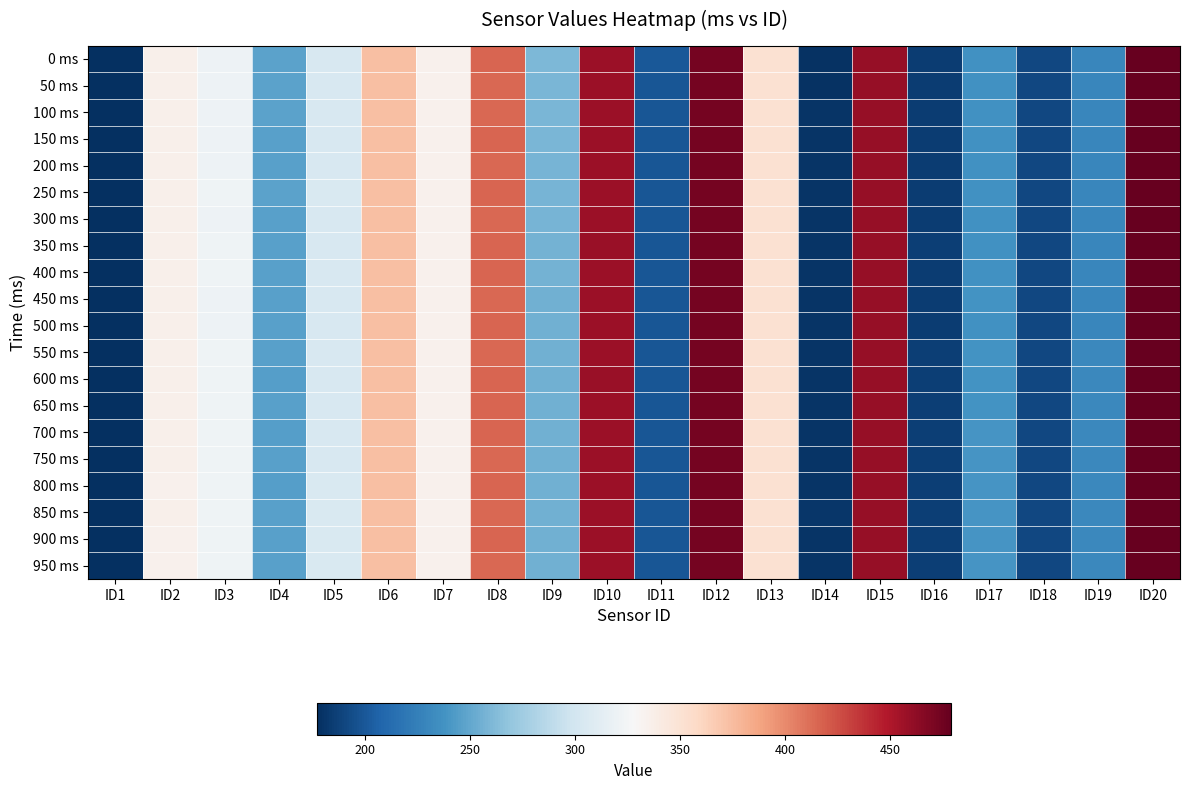

How many series are shown in this chart?

20